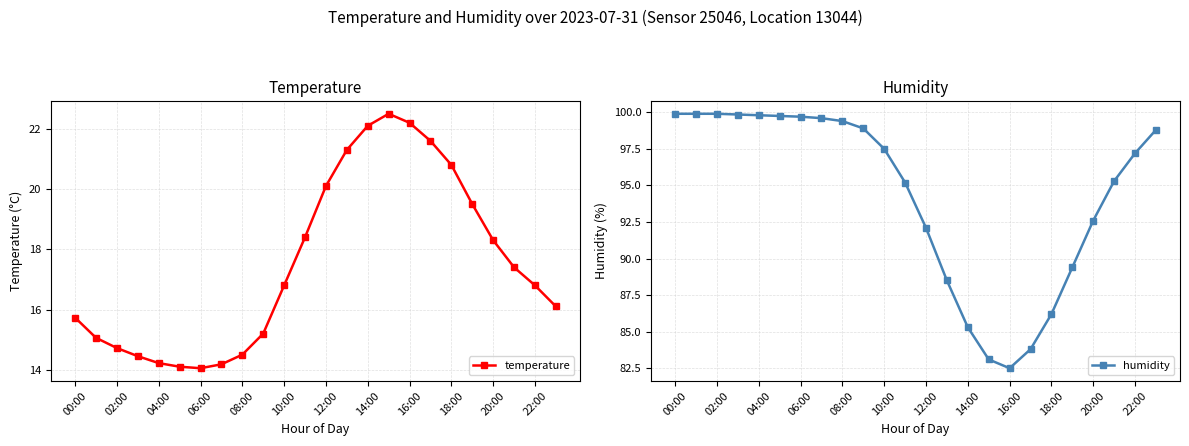

Which series has the widest spread of values?

humidity